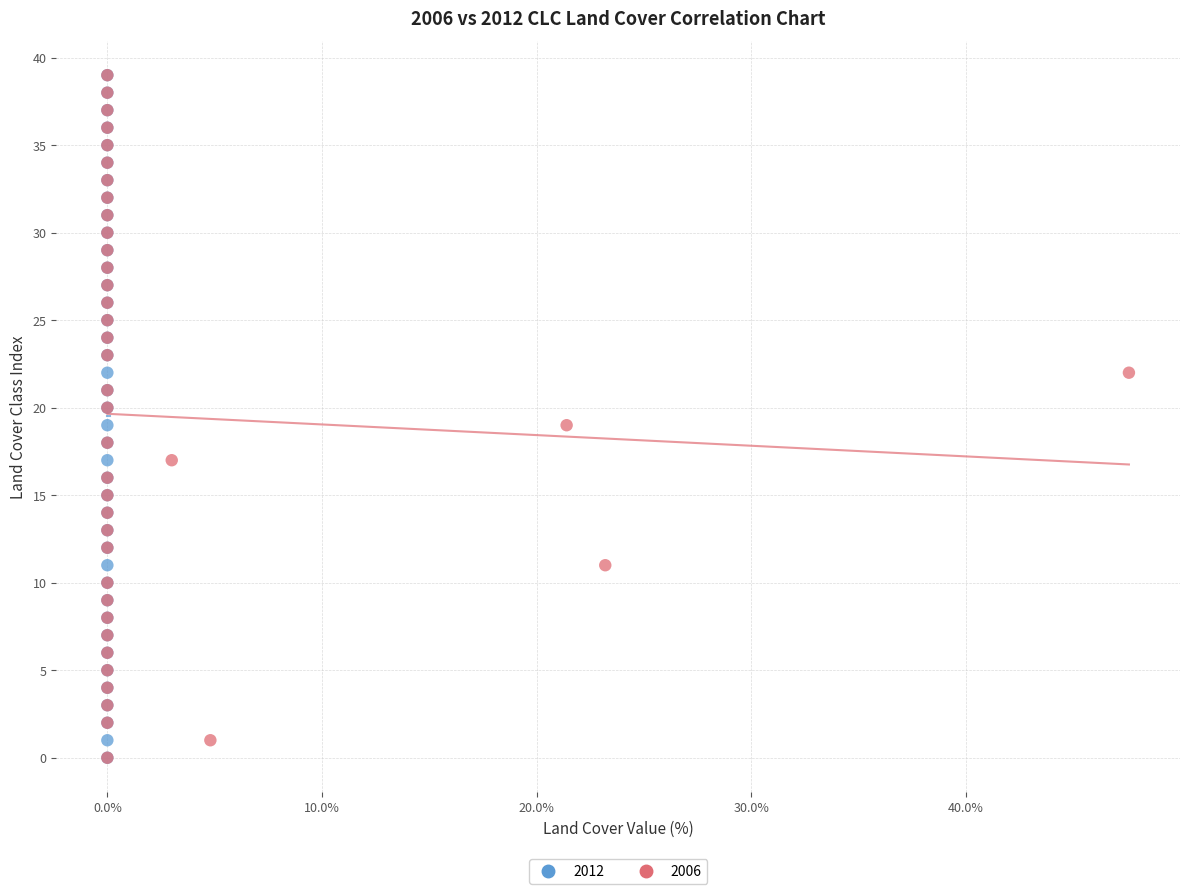

What are all the series names shown in the legend?

2012, 2006